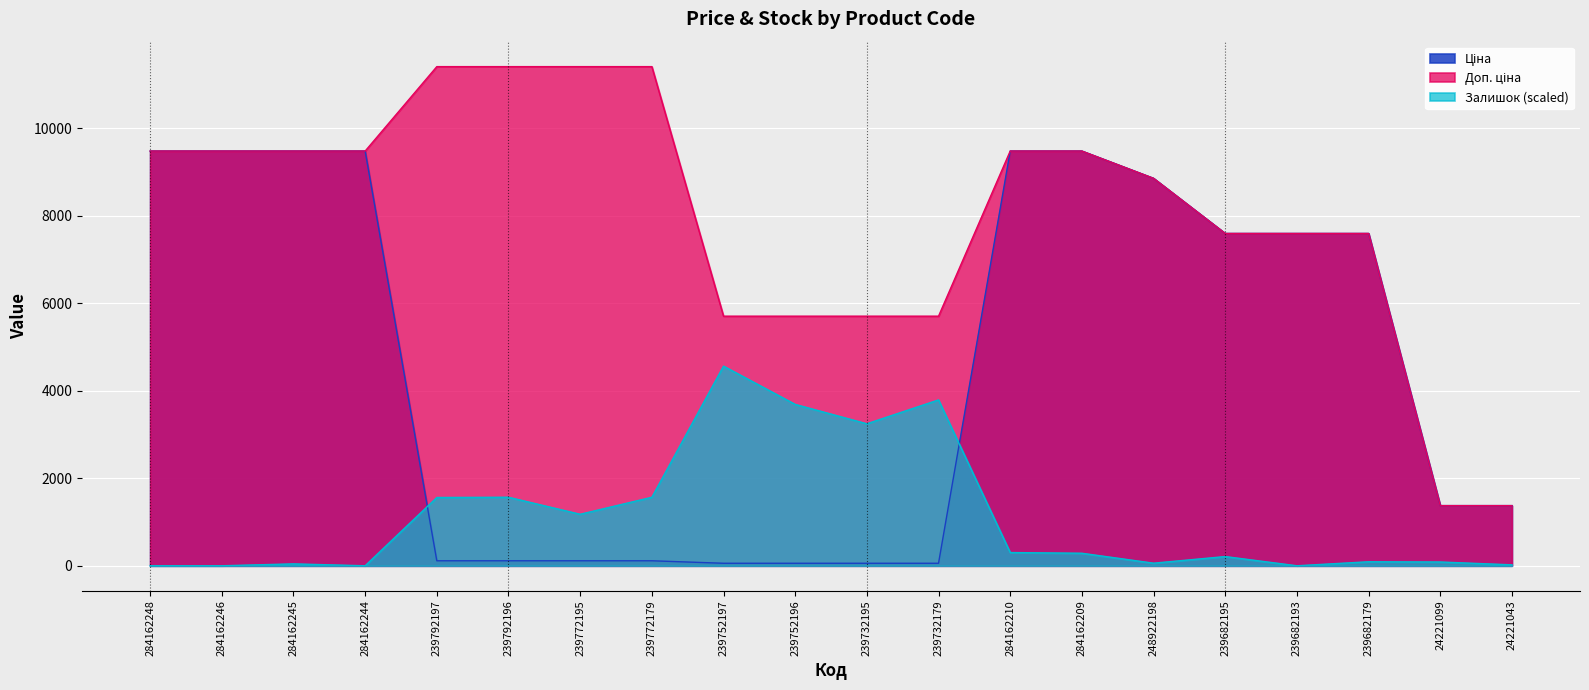

At which label does Доп. ціна reach its minimum?

24221099